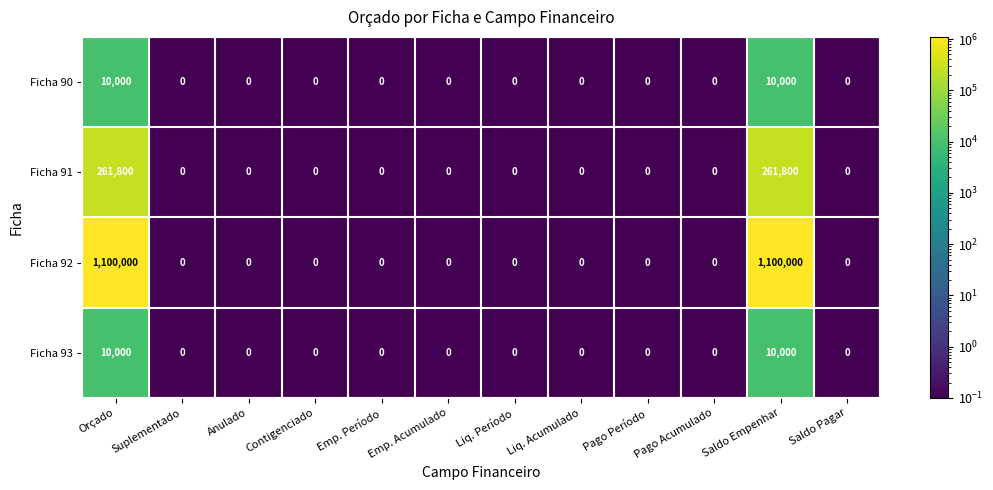

Which series has the largest total across all categories?

Ficha 92